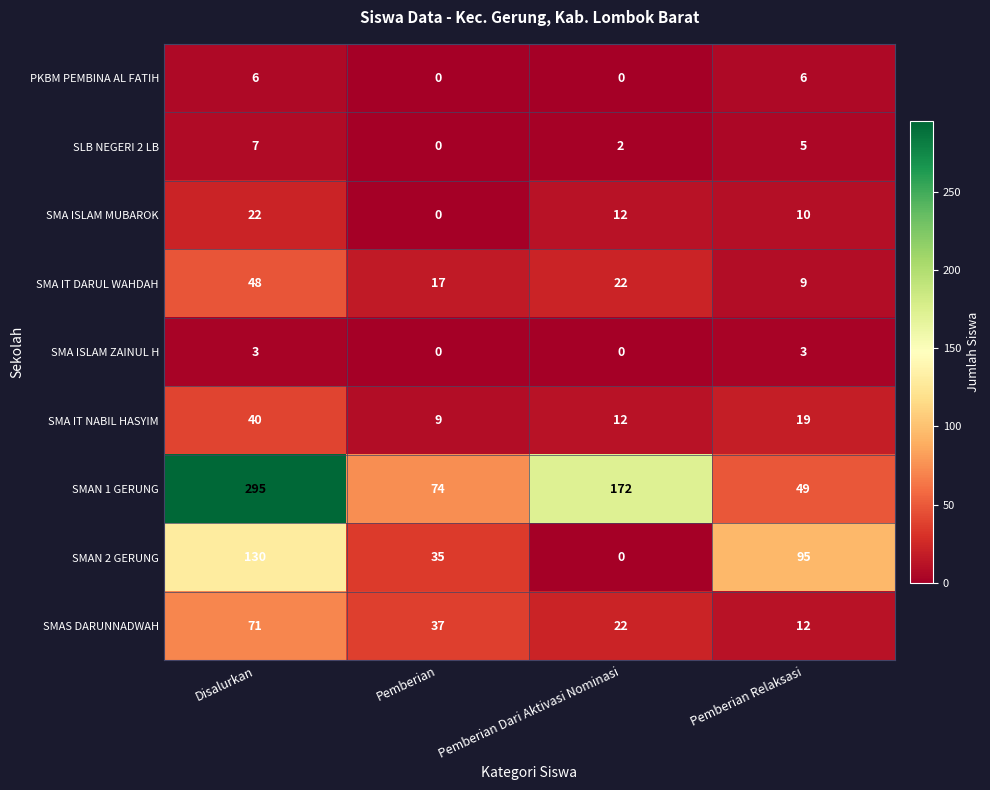

List the series in order of their peak value, highest first.

SMAN 1 GERUNG, SMAN 2 GERUNG, SMAS DARUNNADWAH, SMA IT DARUL WAHDAH, SMA IT NABIL HASYIM, SMA ISLAM MUBAROK, SLB NEGERI 2 LB, PKBM PEMBINA AL FATIH, SMA ISLAM ZAINUL H